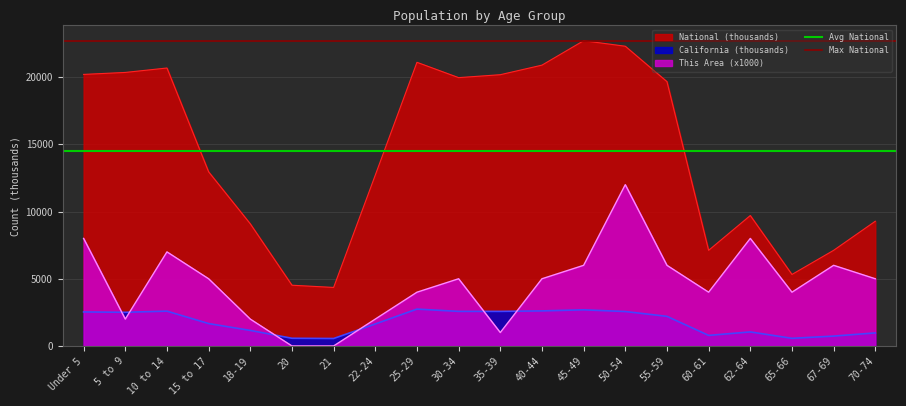

What is the lowest value of the National (thousands) series?

4354.3